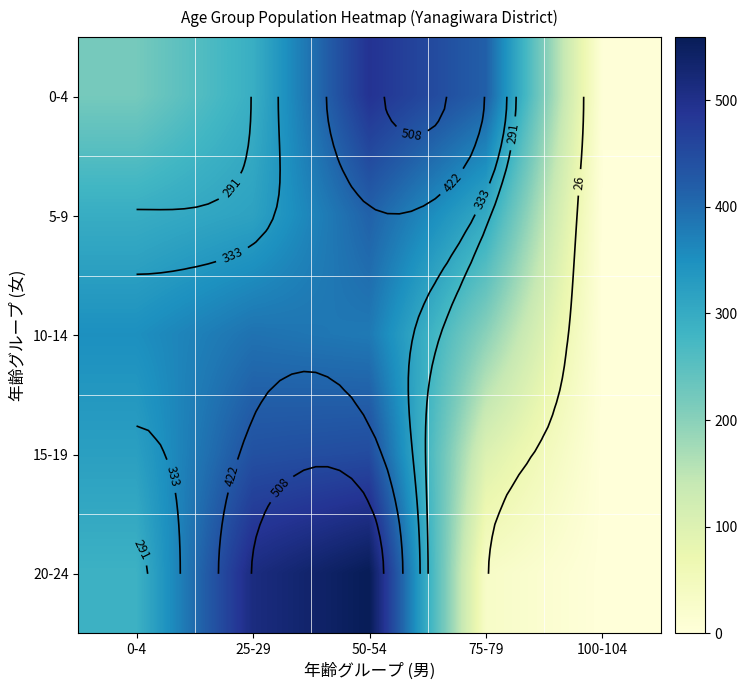

The value of 0-4 at 75-79 is 417. True or false?

True